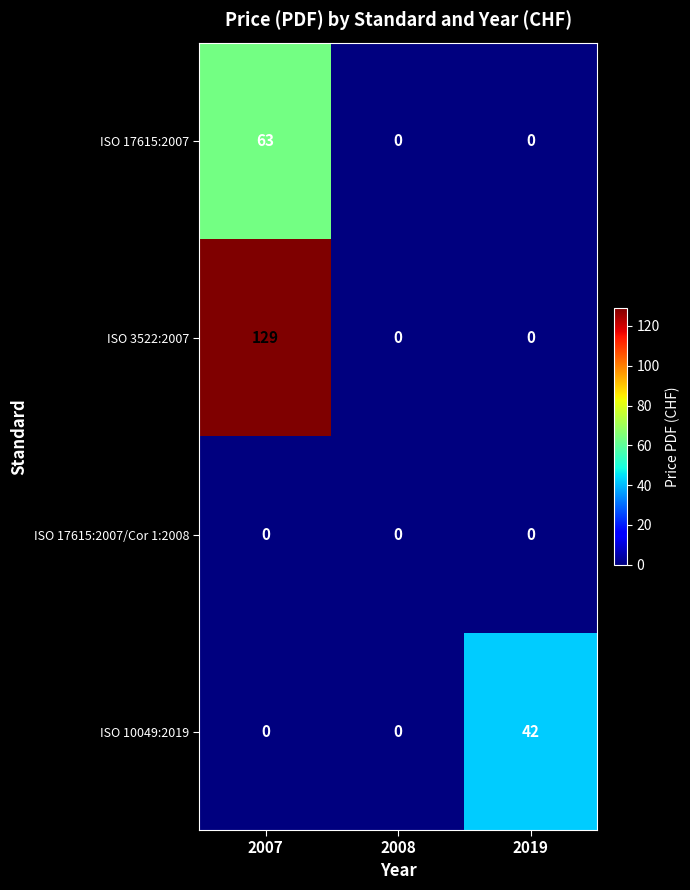

What is the greatest value displayed?

129